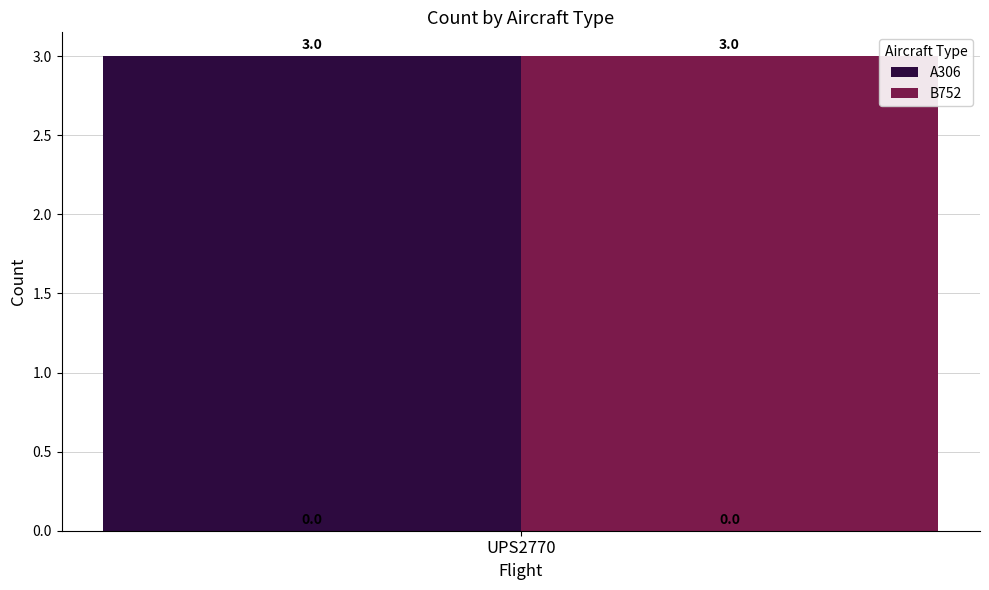

How many positive values does the B752 series have?

1